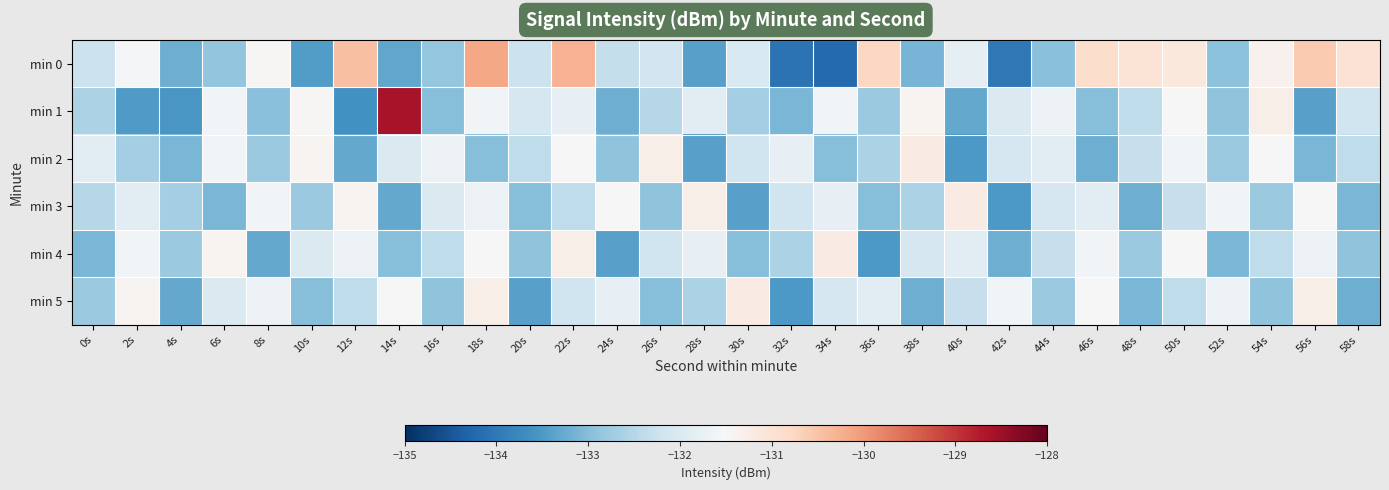

At how many categories does at least one series exceed -133?

30